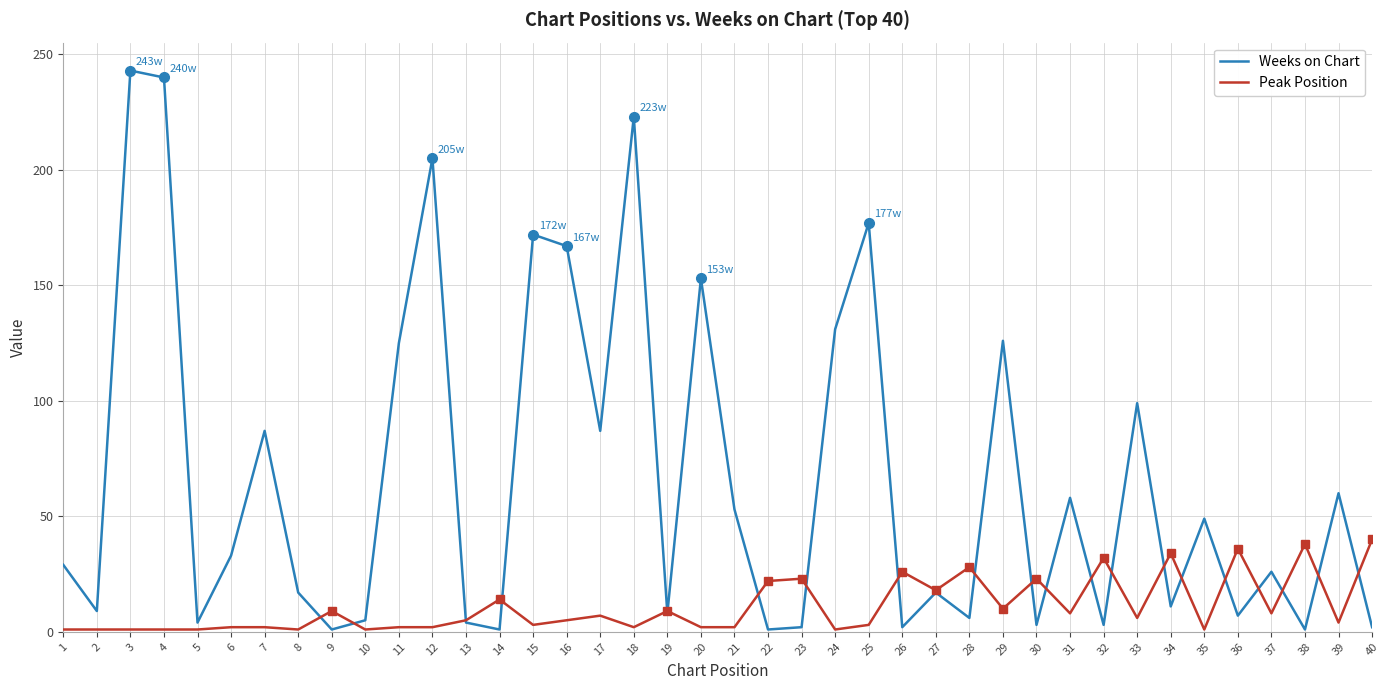

The Peak Position series shows 4 at 39. True or false?

True